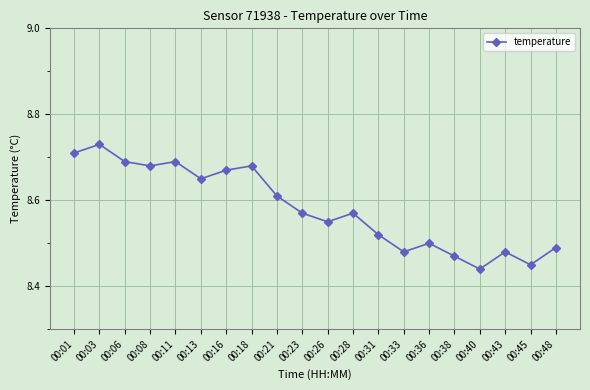

How many values are between 8 and 9?

20